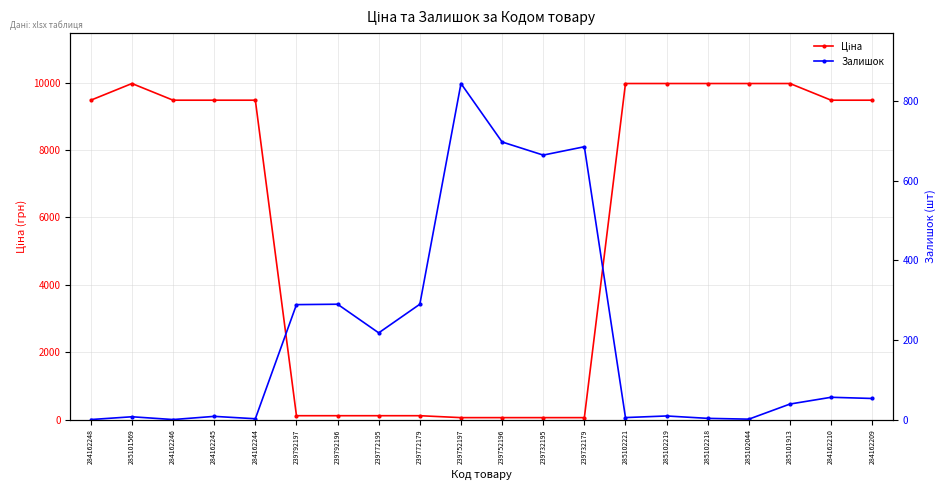

What is the value of the Ціна point at the 3rd from the left?

9480.1